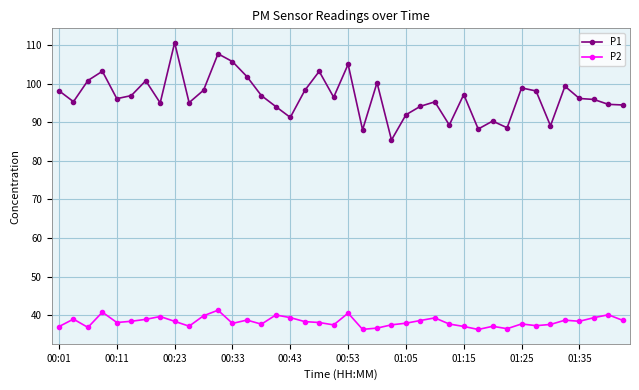

True or false: P1 and P2 cross at least once.

False